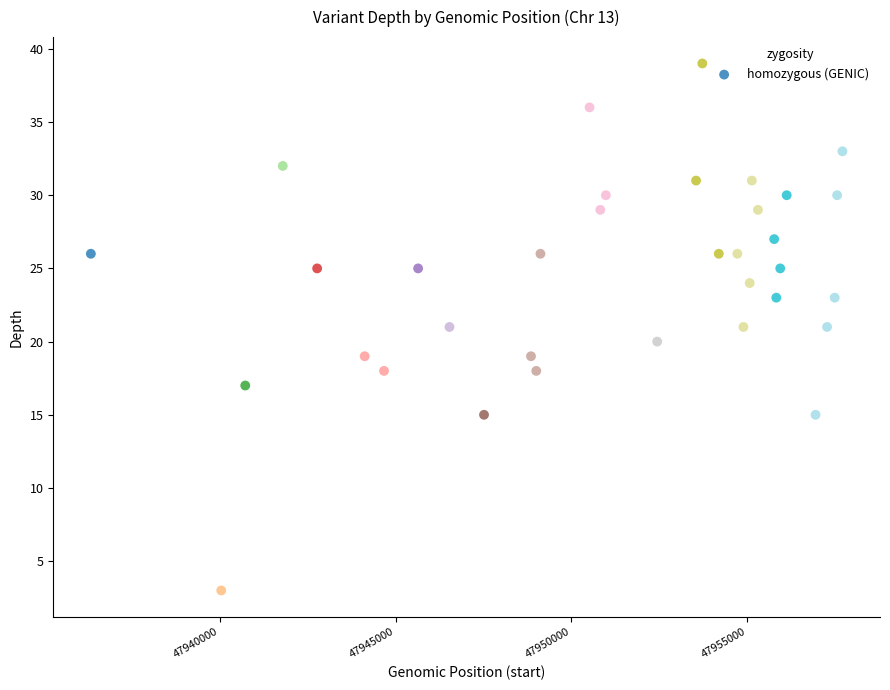

What is the range of X values (max minus min)?

21379